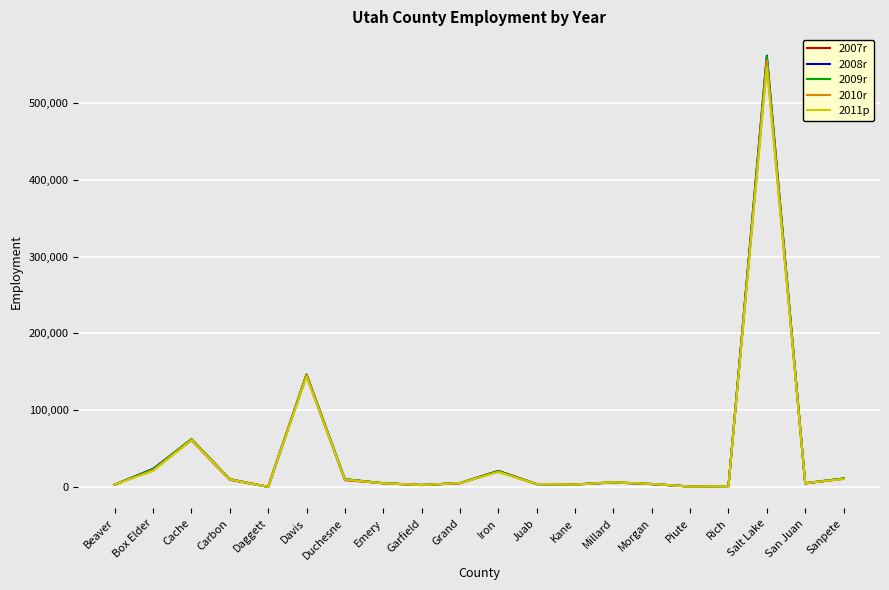

What is the minimum value shown in the chart?

455